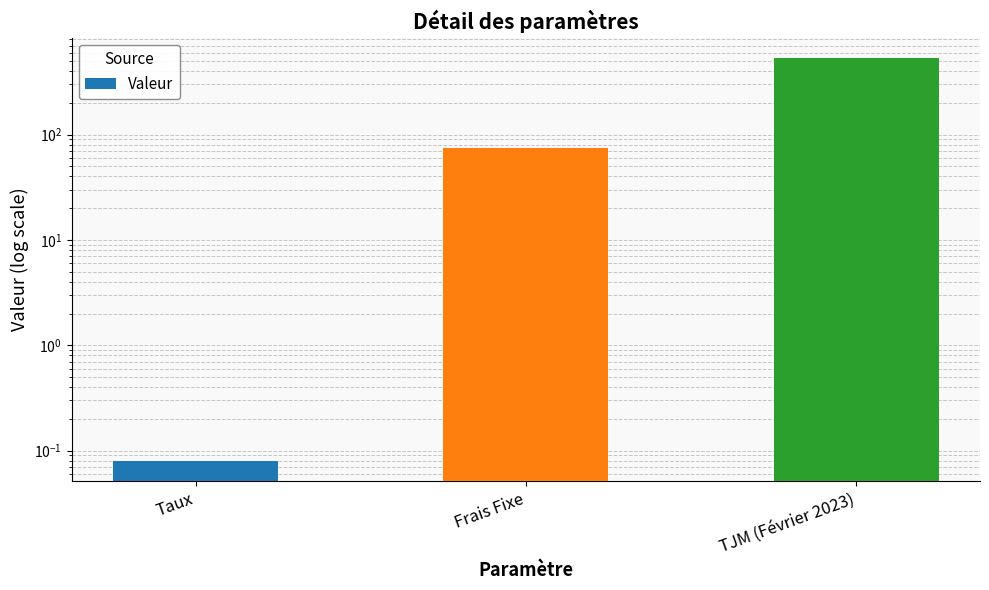

Where is the data nearest to the value 267?

Frais Fixe